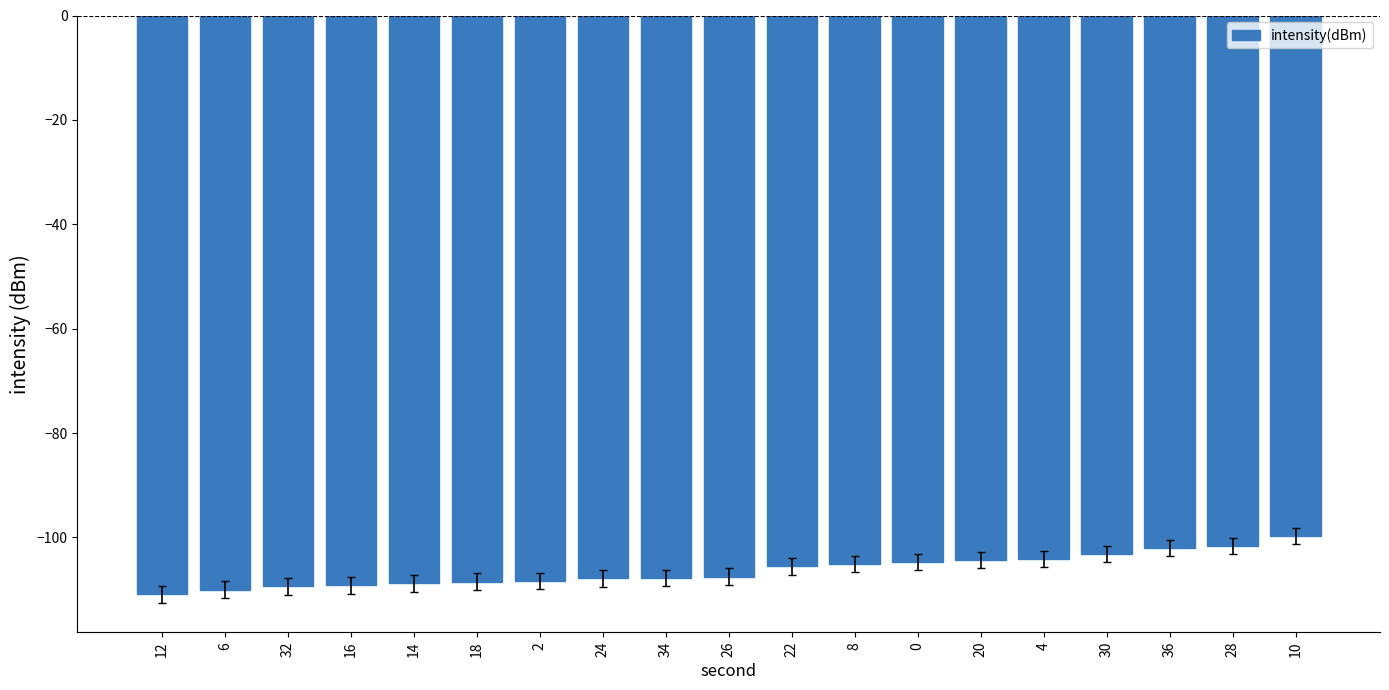

What is the label of the 3rd bar from the left?

32